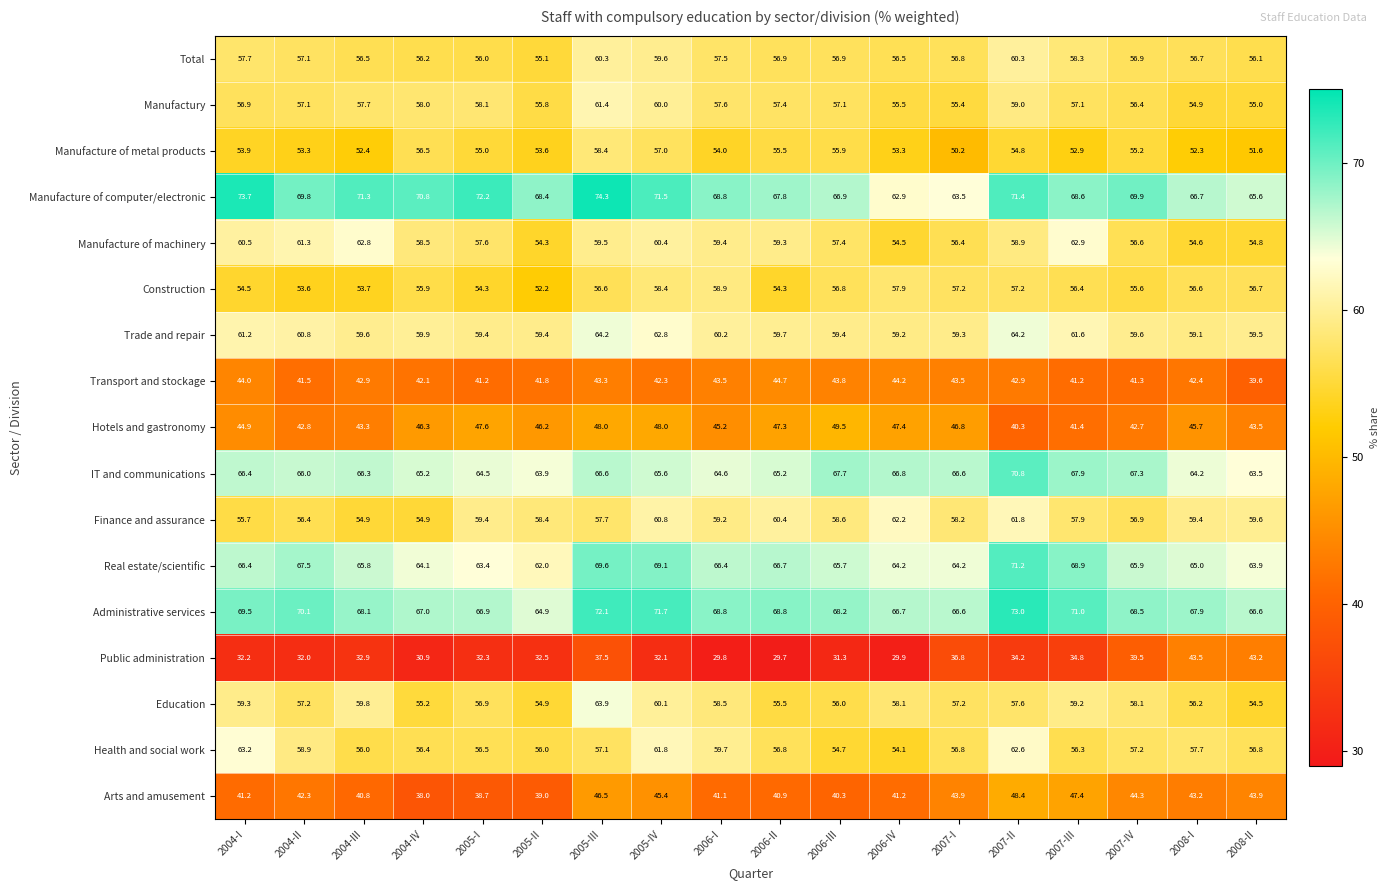

Rank the series by their maximum value, from lowest to highest.

Public administration, Transport and stockage, Arts and amusement, Hotels and gastronomy, Manufacture of metal products, Construction, Total, Manufactury, Finance and assurance, Manufacture of machinery, Health and social work, Education, Trade and repair, IT and communications, Real estate/scientific, Administrative services, Manufacture of computer/electronic